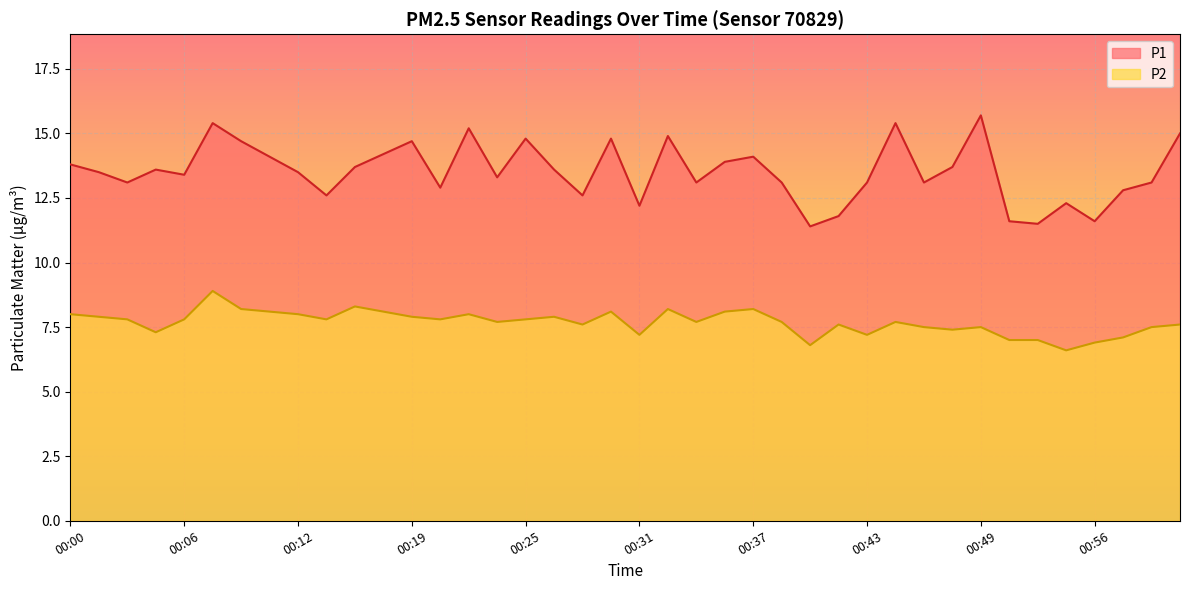

Rank the series by their average value, from highest to lowest.

P1, P2